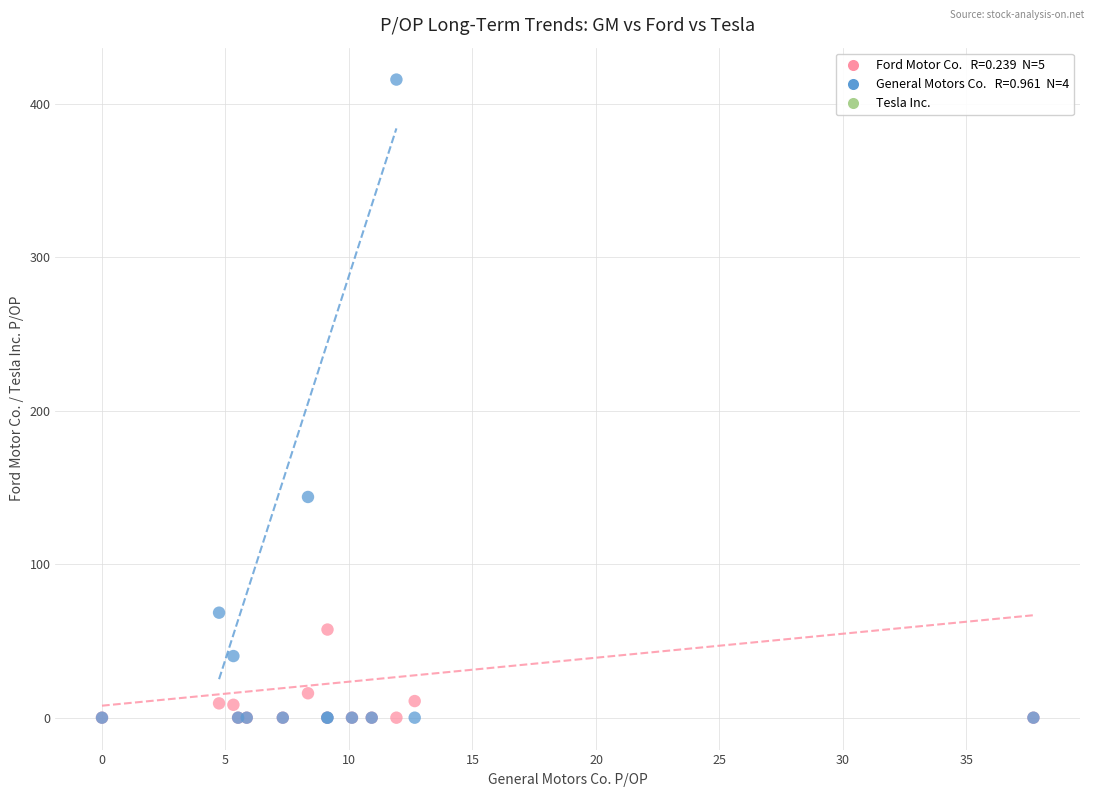

Across all series, what Y value is closest to 207?

143.8